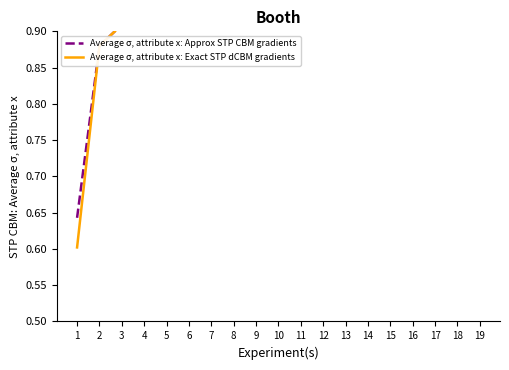

Is it true that Average σ, attribute x: Approx STP CBM gradients equals 4.5 at 19?

True